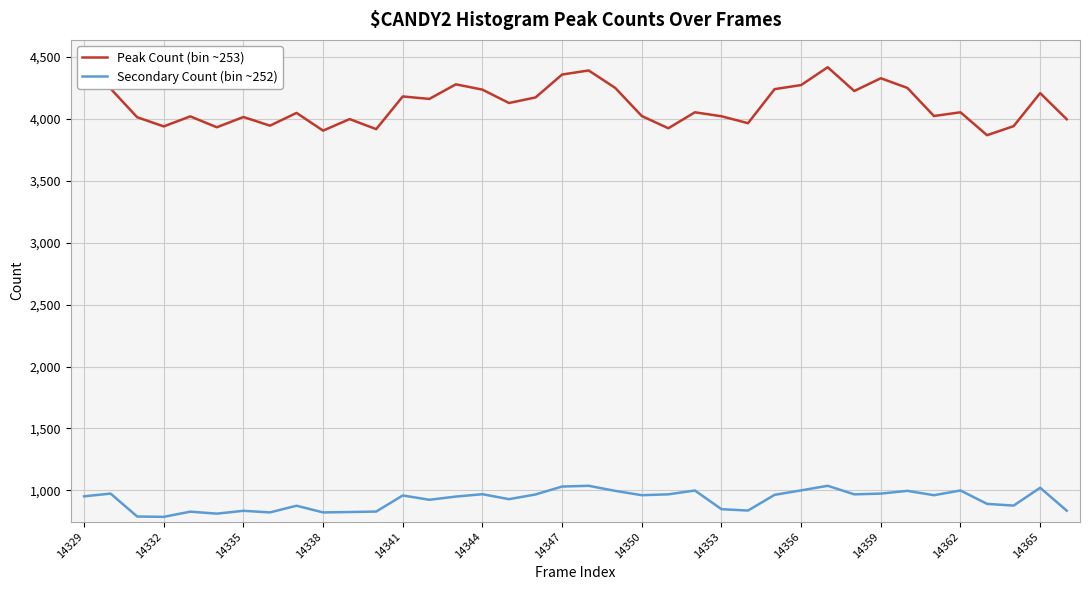

Which series has the largest total across all categories?

Peak Count (bin ~253)